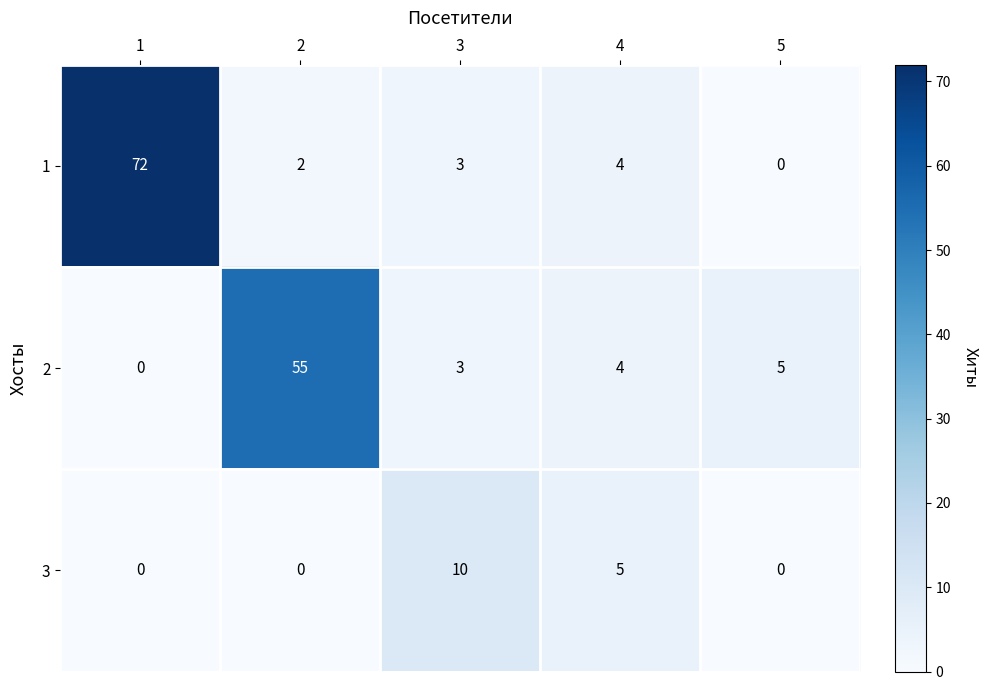

What is the difference between the highest and lowest values at 1?

72